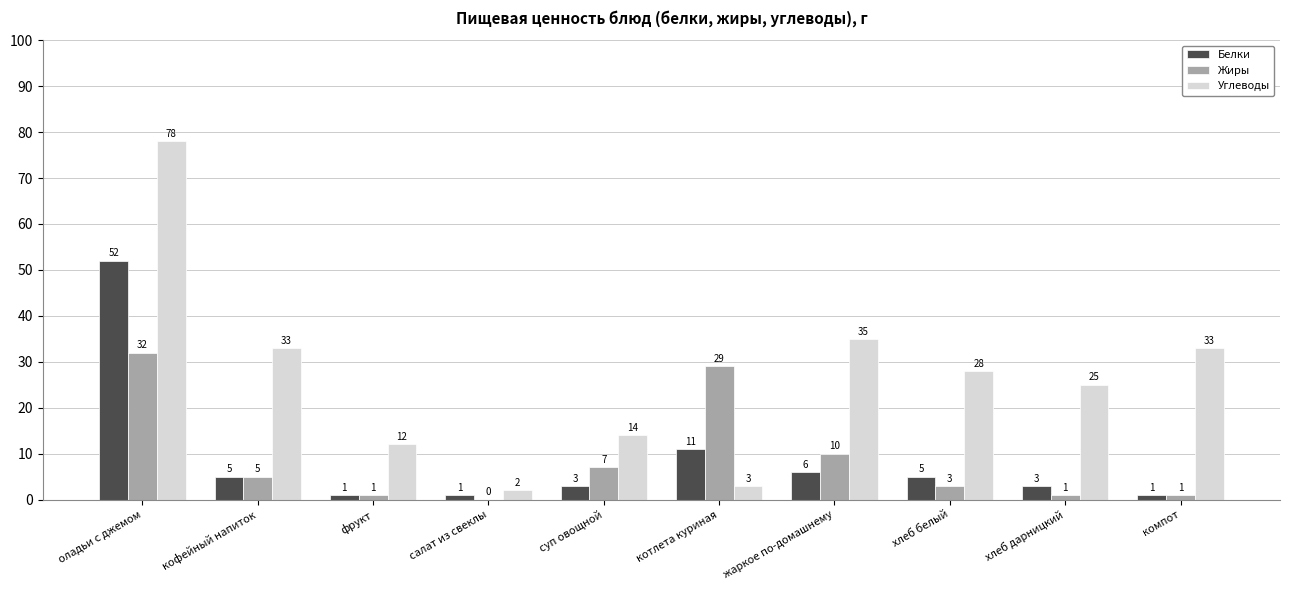

Count the number of categories in the chart.

10